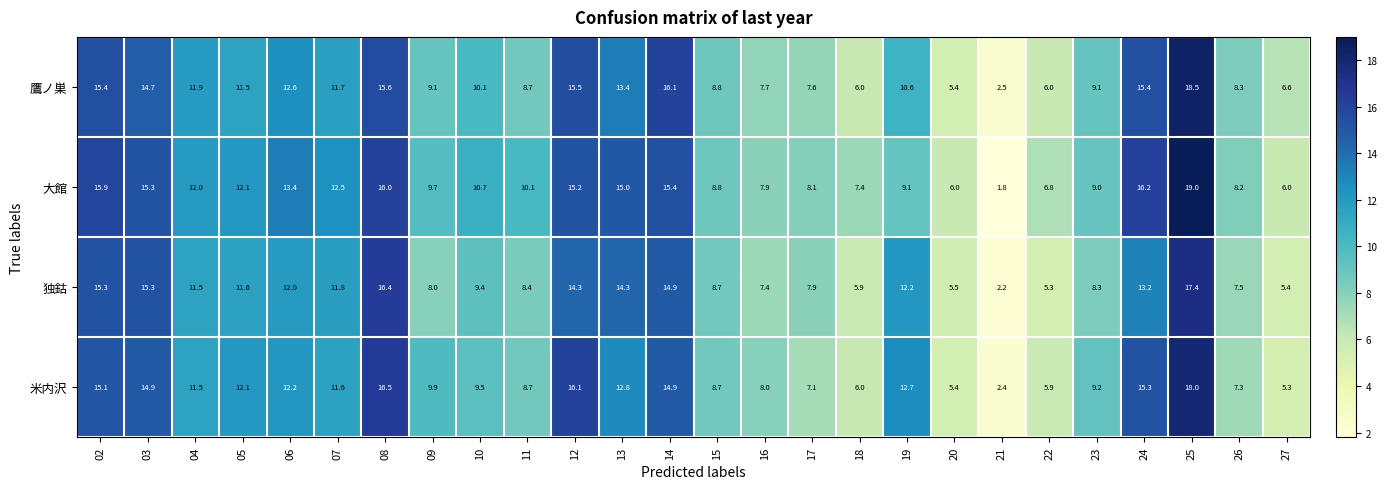

Is it true that 大館 equals 12.1 at 05?

True